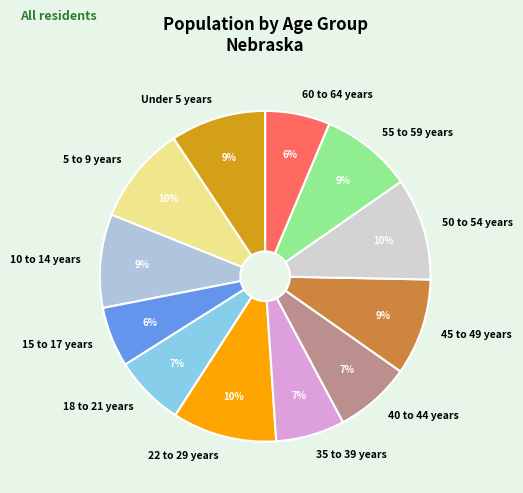

To the nearest percent, what is the average slice percentage?

8%